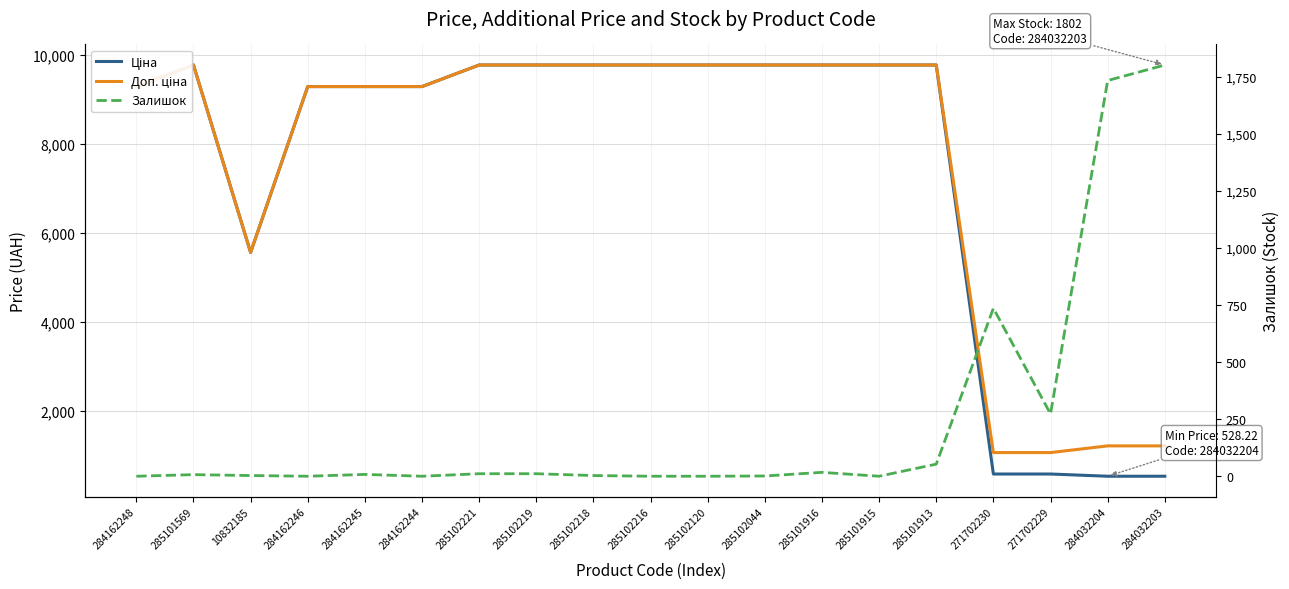

Which series has the largest total across all categories?

Доп. ціна